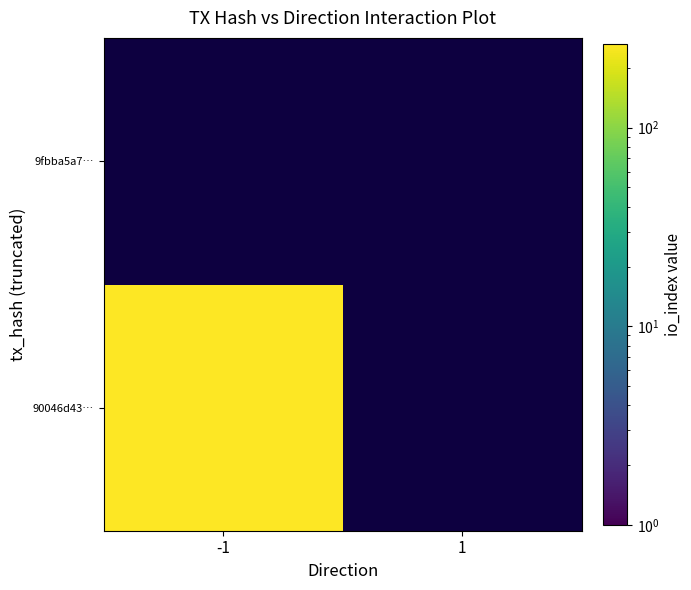

Which series changed the most between direction and io_index?

90046d43714bbfb0660a02bf9b4efa6600c0842